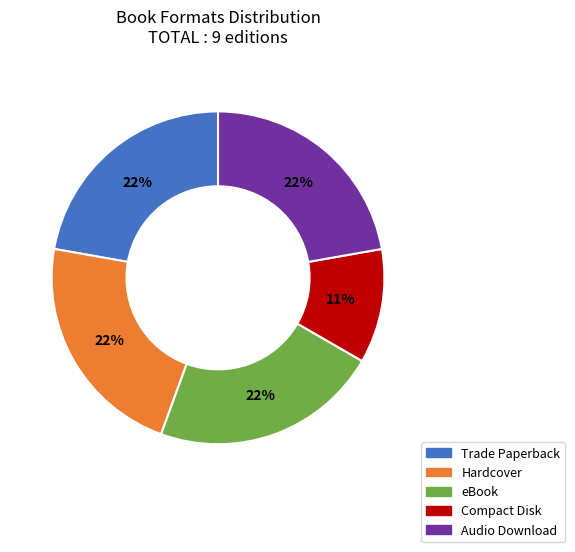

The Hardcover slice represents 22% of the pie. True or false?

True